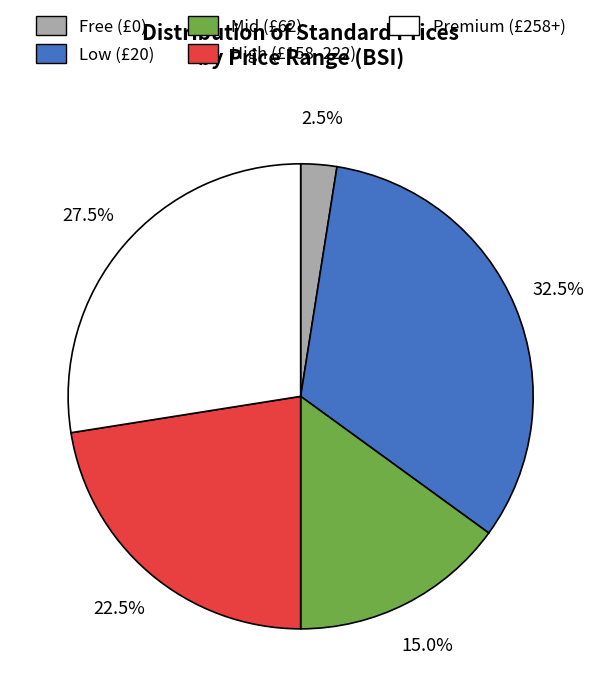

Does any single category account for the majority?

No